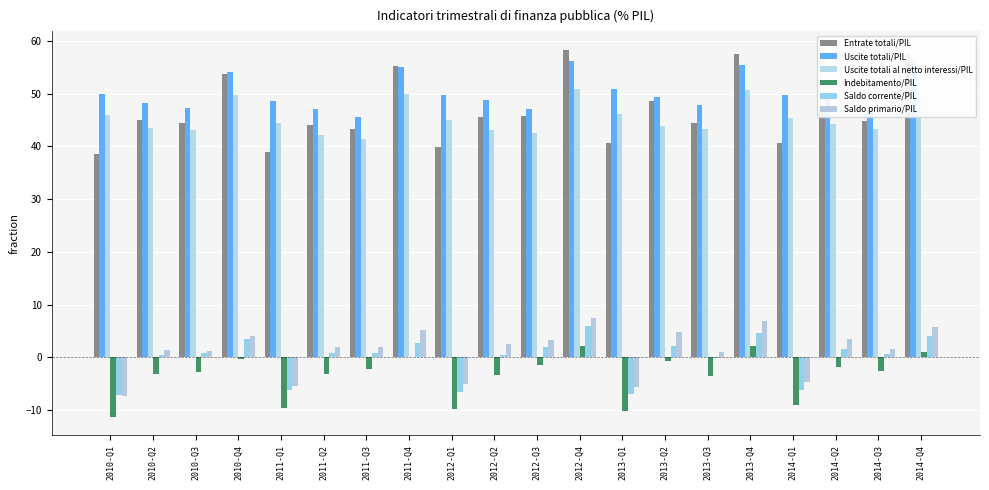

True or false: Uscite totali/PIL has a value of 17.0 at 2010-Q2.

False